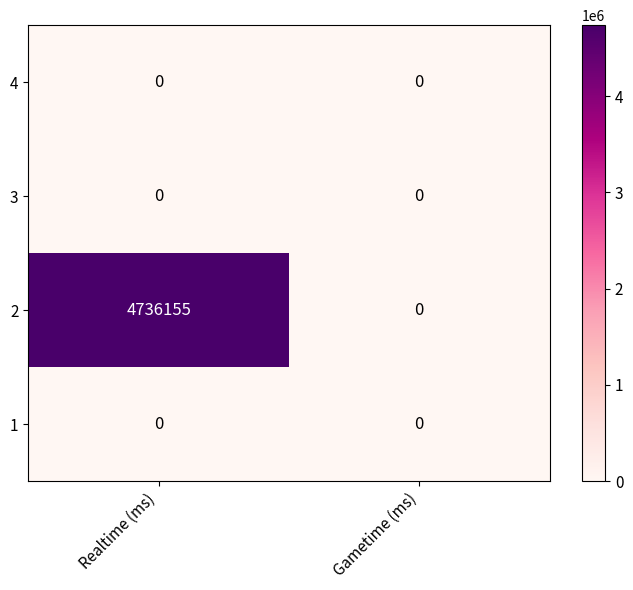

Reading left to right, extract all data points from this chart.

4: Realtime (ms)=0	Gametime (ms)=0
3: Realtime (ms)=0	Gametime (ms)=0
2: Realtime (ms)=4736155	Gametime (ms)=0
1: Realtime (ms)=0	Gametime (ms)=0